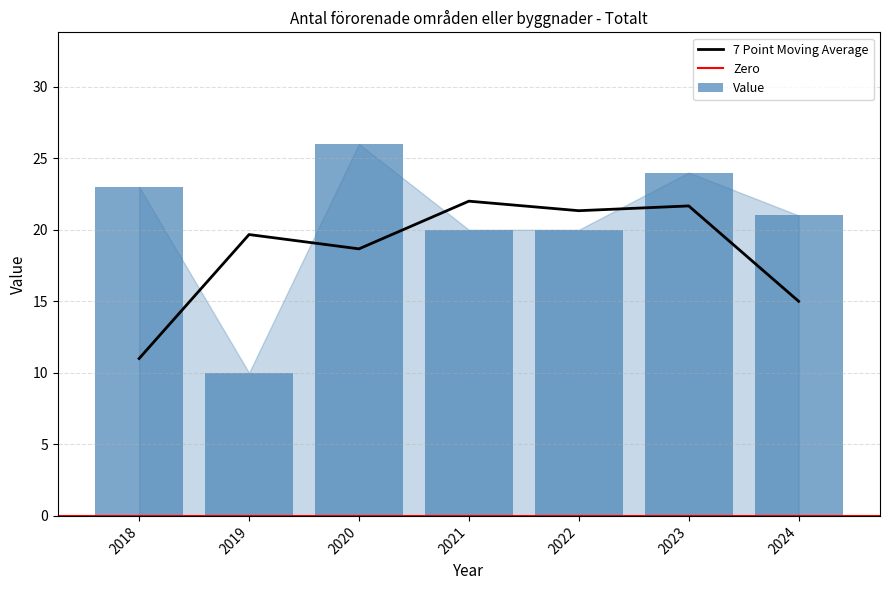

Does the chart contain any negative values?

No